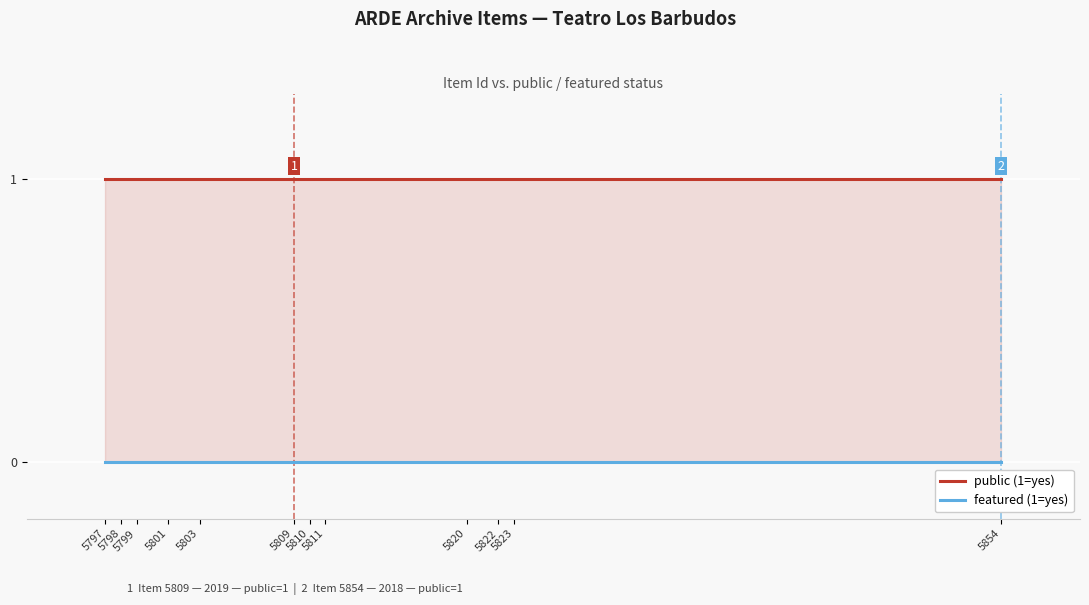

Reading left to right, transcribe all the data shown in this chart.

public (1=yes): 1	1	1	1	1	1	1	1	1	1	1	1
featured (1=yes): 0	0	0	0	0	0	0	0	0	0	0	0